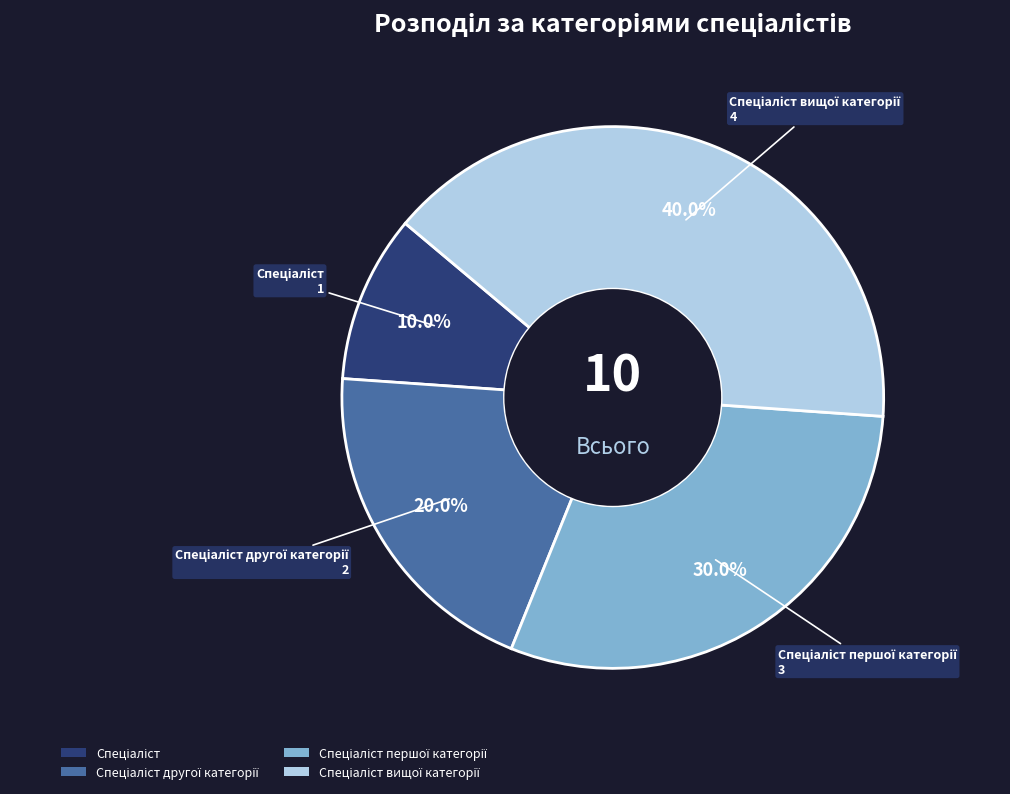

Is there a majority slice in this chart?

No